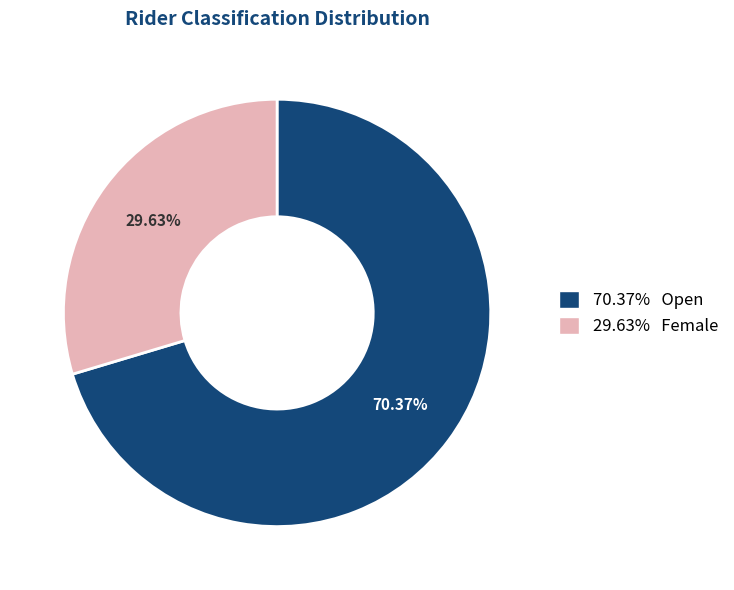

What is the majority slice?

70.37% Open